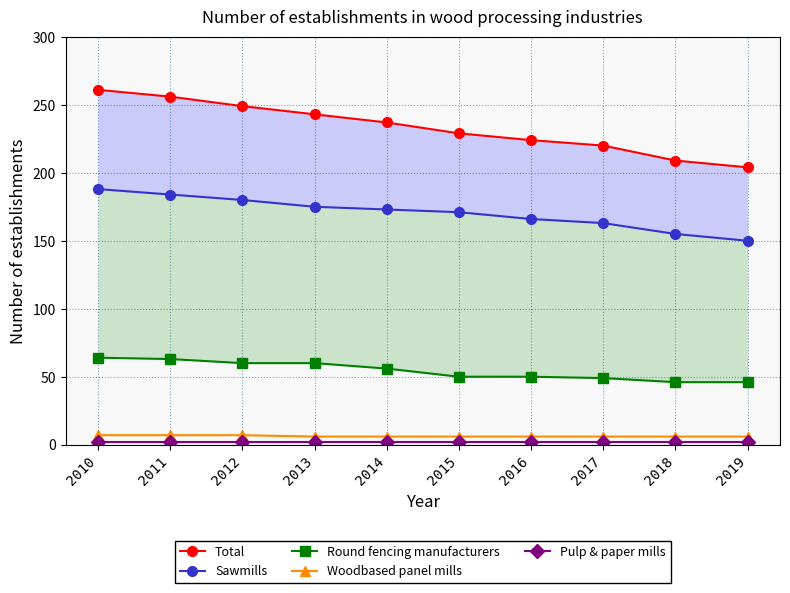

True or false: Round fencing manufacturers has more than 0 interior local peaks.

False